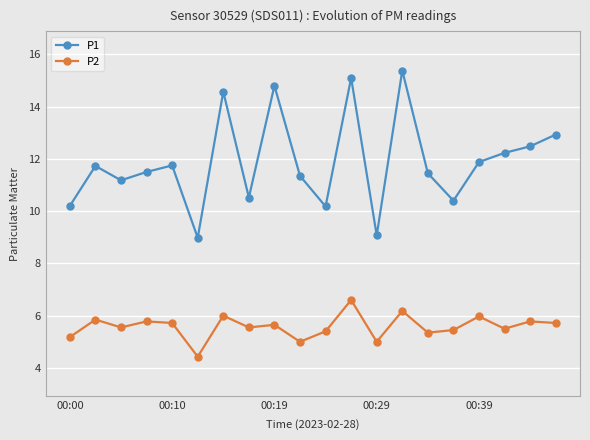

Which series has the largest range (max minus min)?

P1